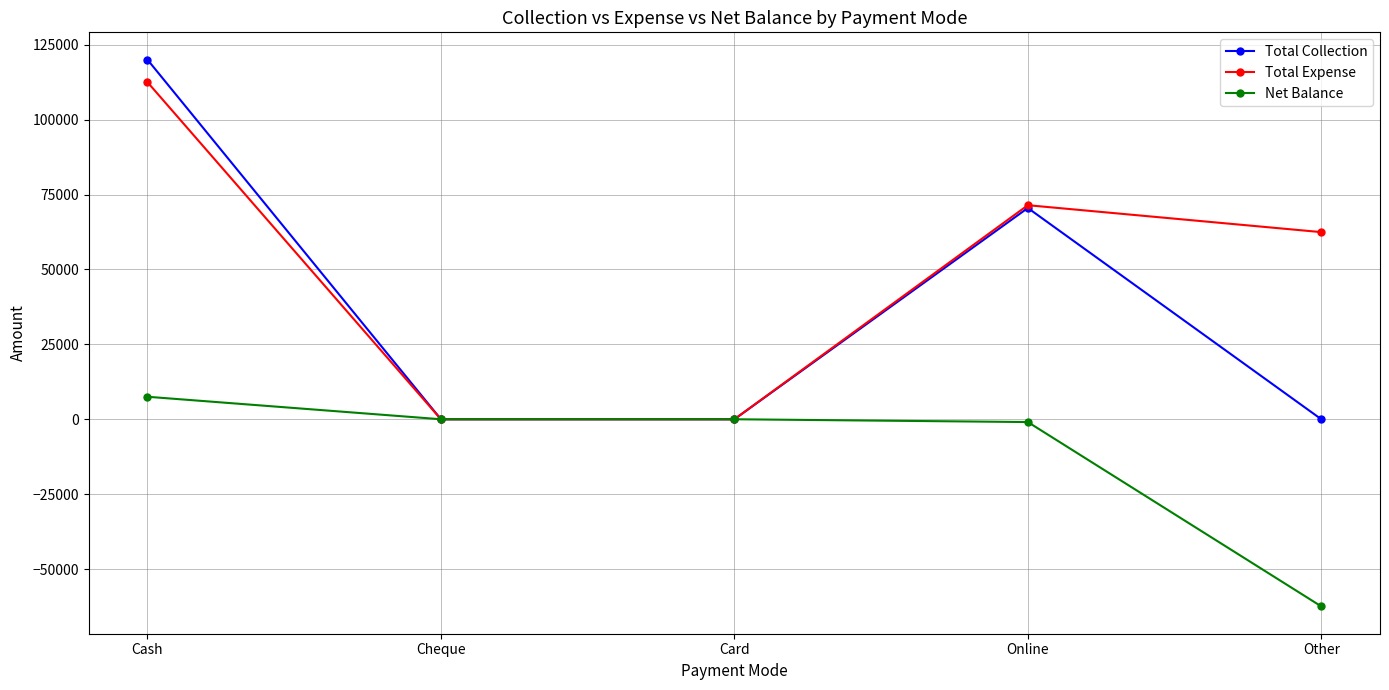

At which category is the sum across all series the highest?

Cash